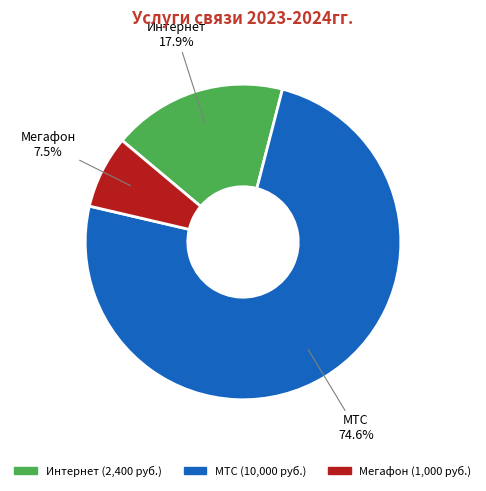

What percentage do Интернет and МТС together represent?

92.5%